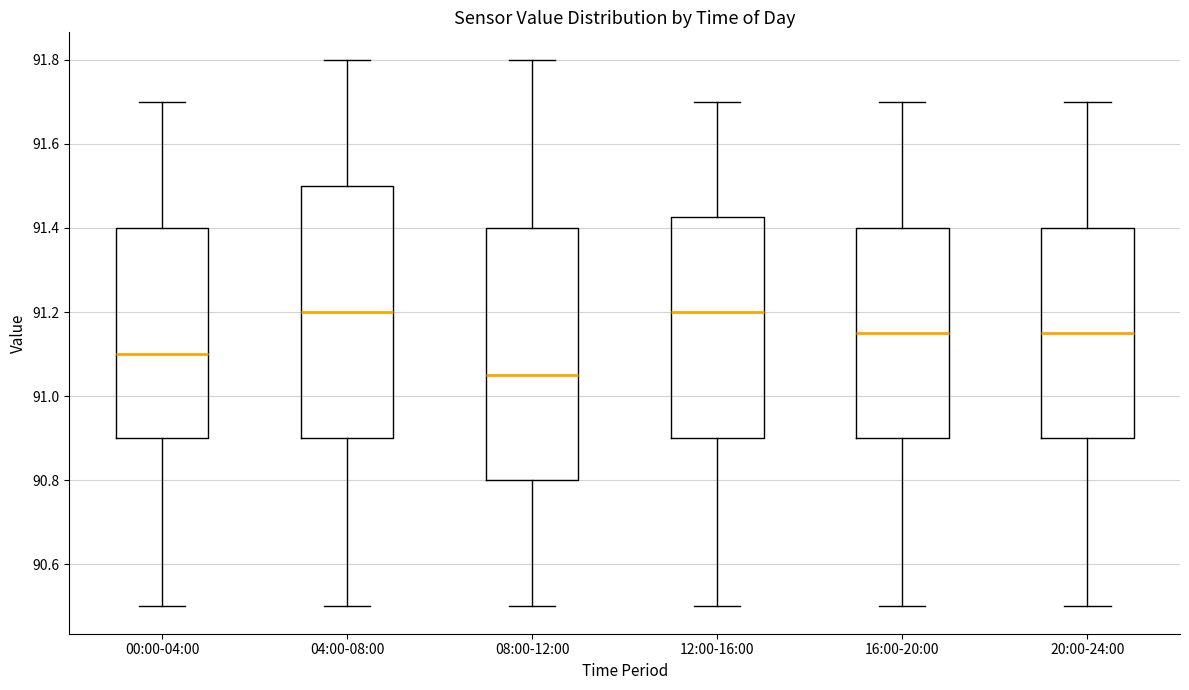

Reading left to right, read every box against the y-axis: the position of its median line, the range the box covers, and the ends of its whiskers. The values are not printed on the chart, so give them approximately, as read against the axis.

00:00-04:00: median 91.10, box 90.90 to 91.40, whiskers 90.50 to 91.70
04:00-08:00: median 91.20, box 90.90 to 91.50, whiskers 90.50 to 91.80
08:00-12:00: median 91.06, box 90.80 to 91.40, whiskers 90.50 to 91.80
12:00-16:00: median 91.20, box 90.90 to 91.42, whiskers 90.50 to 91.70
16:00-20:00: median 91.16, box 90.90 to 91.40, whiskers 90.50 to 91.70
20:00-24:00: median 91.16, box 90.90 to 91.40, whiskers 90.50 to 91.70